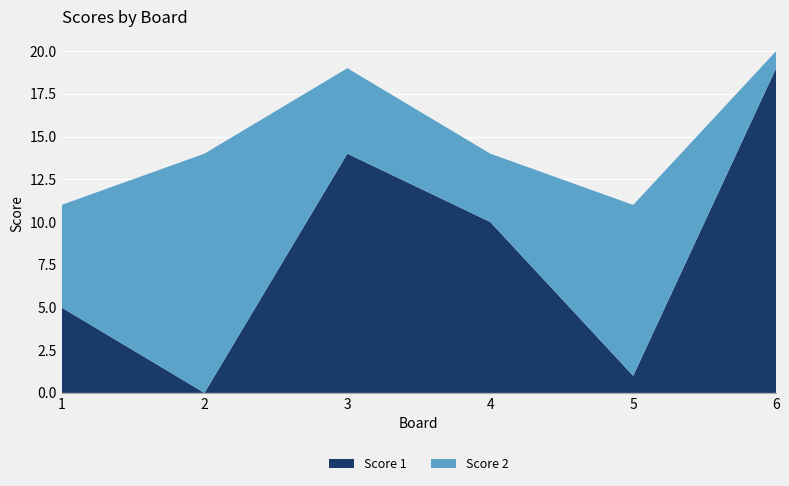

Reading left to right, what are all the values shown in this chart?

Score 1: 1=5	2=0	3=14	4=10	5=1	6=19
Score 2: 1=6	2=14	3=5	4=4	5=10	6=1